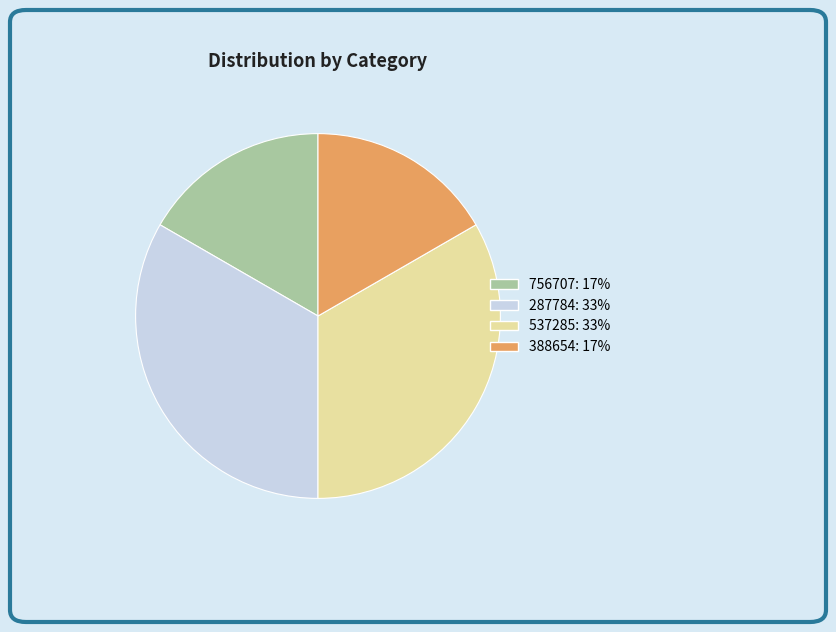

Is there any slice that represents more than half of the pie?

No